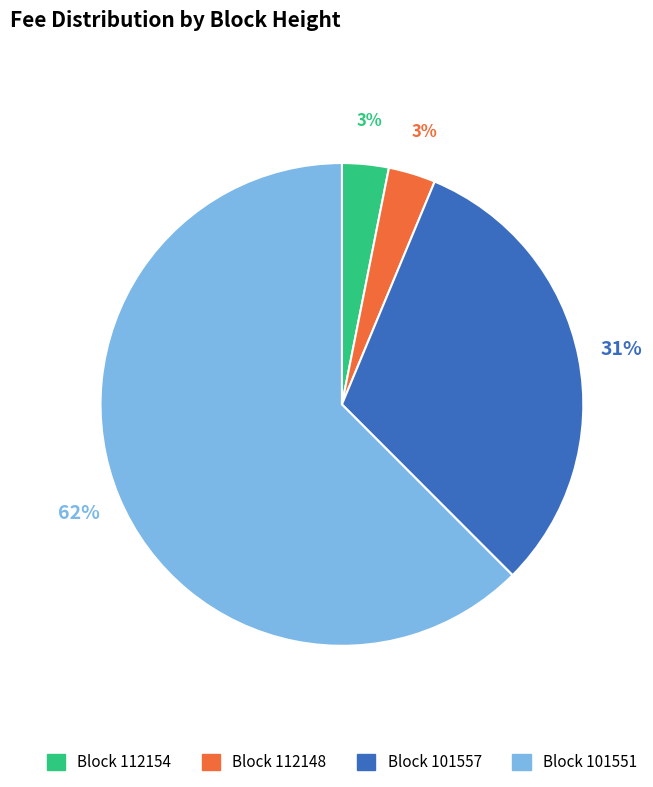

Is there a majority slice in this chart?

Yes